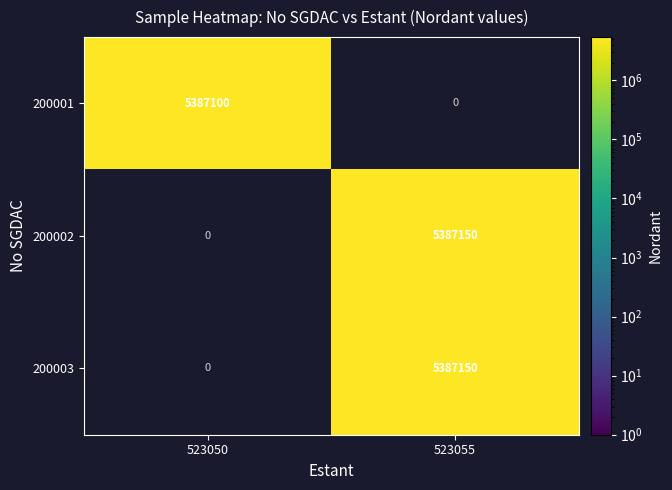

At how many categories does at least one series exceed 5387124?

1